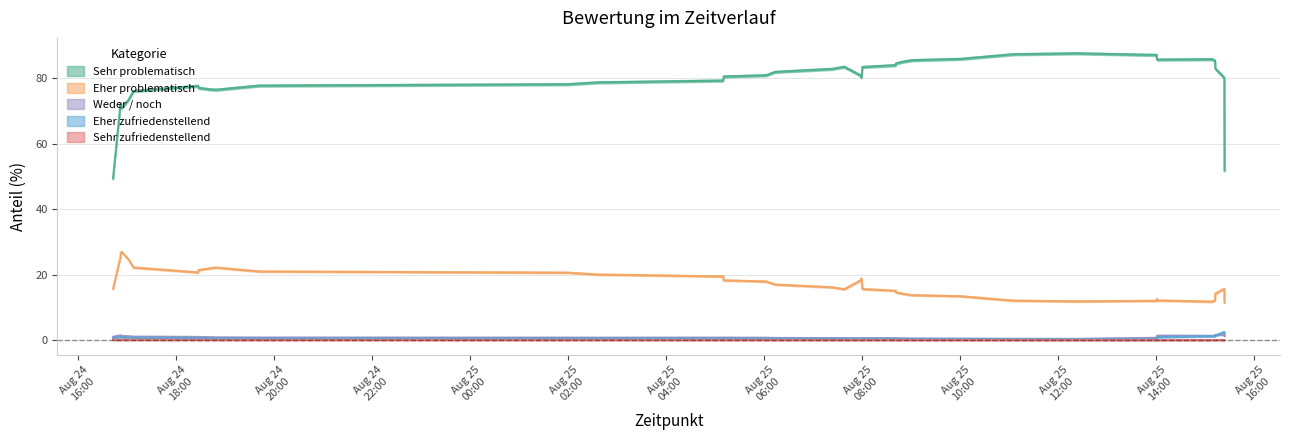

In Eher zufriedenstellend, how many points are lower than both neighbors (excluding endpoints)?

5